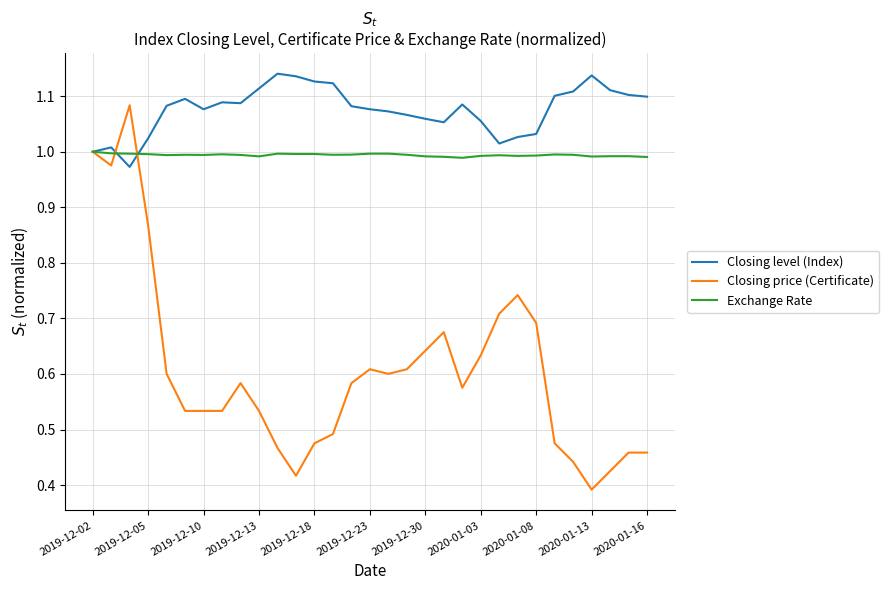

List the series in order of their peak value, lowest first.

Exchange Rate, Closing price (Certificate), Closing level (Index)